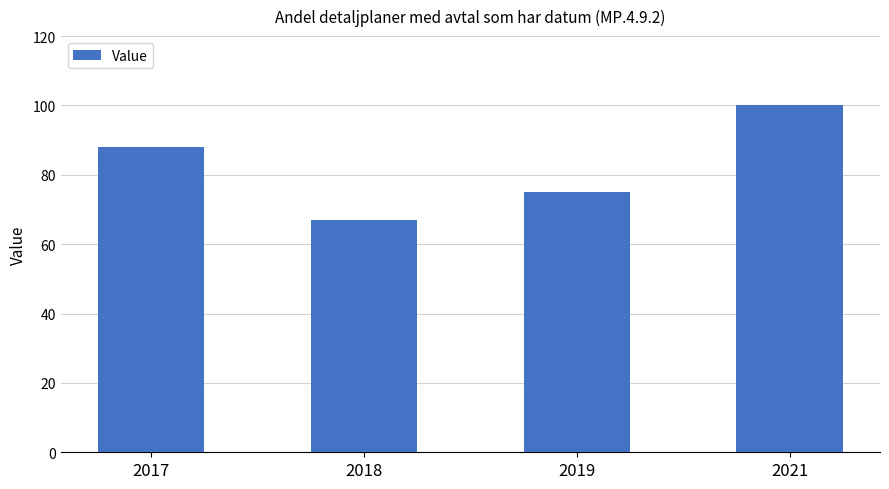

What is the sum of all values?

330